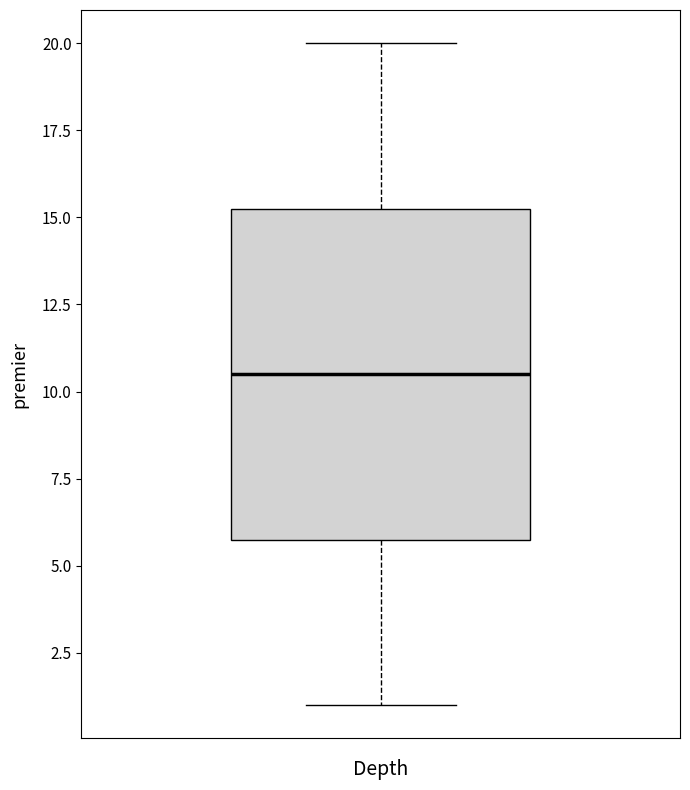

Transcribe this box plot: give where the median line is, the range the box spans, and where the two whiskers end, as read against the y-axis. The values are not printed on the chart, so give them approximately, as read against the axis.

median 10.5, box 6.0 to 15.5, whiskers 1.0 to 20.0